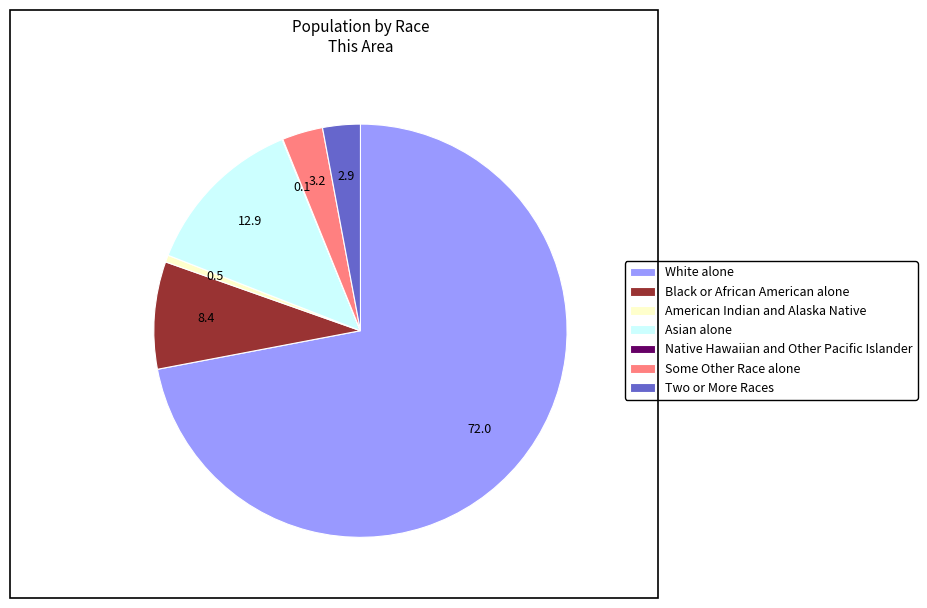

Does Some Other Race alone represent more than half of the total?

No